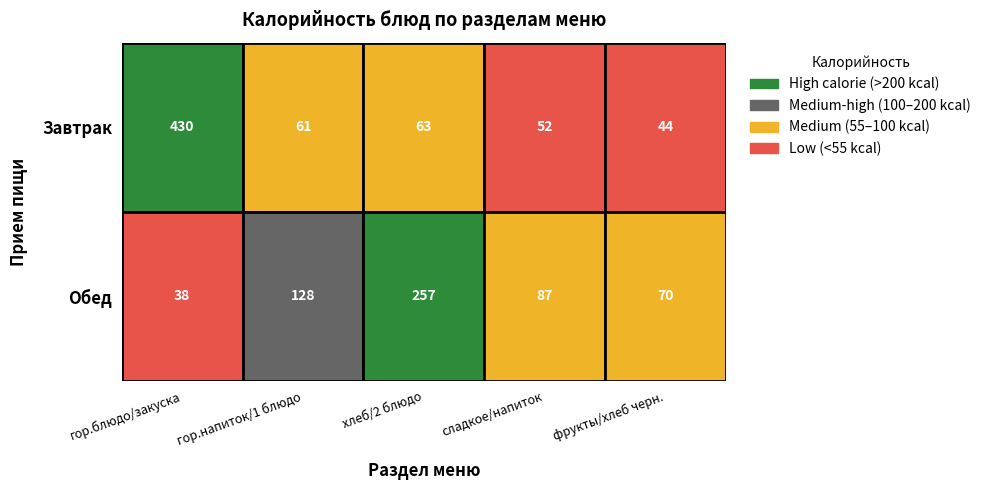

The value of Обед at 4 is 21. True or false?

False